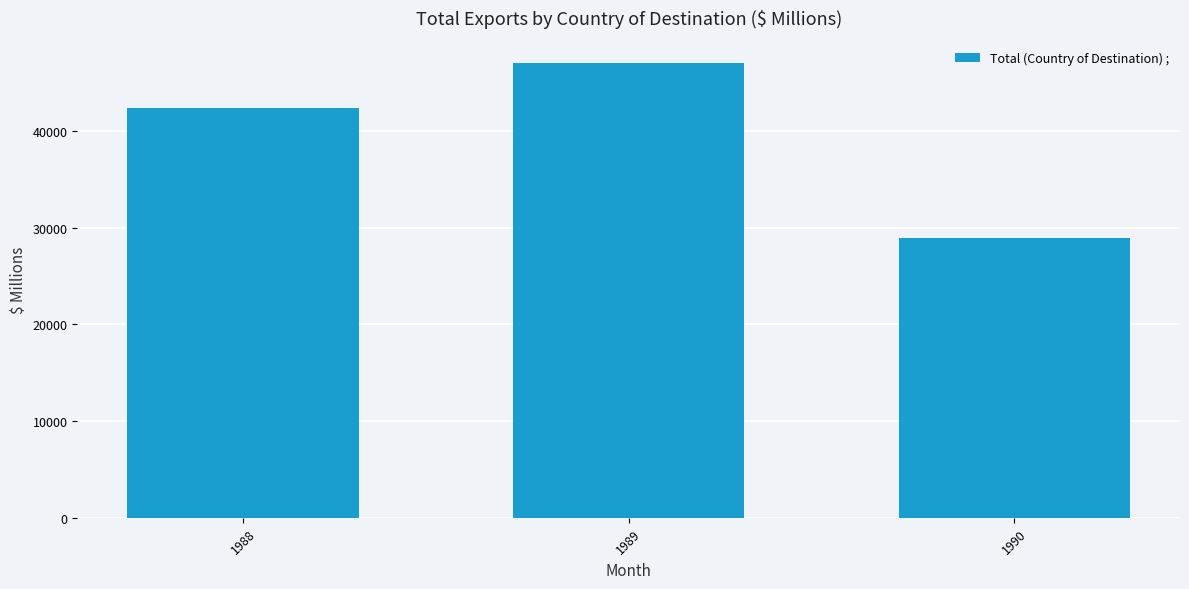

Count the values in the range 28944 to 47007.

3